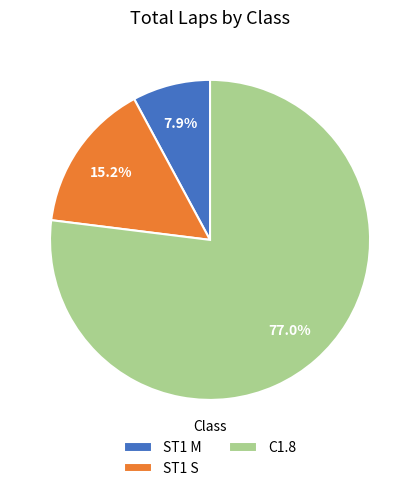

Rank the categories by value from lowest to highest.

ST1 M, ST1 S, C1.8